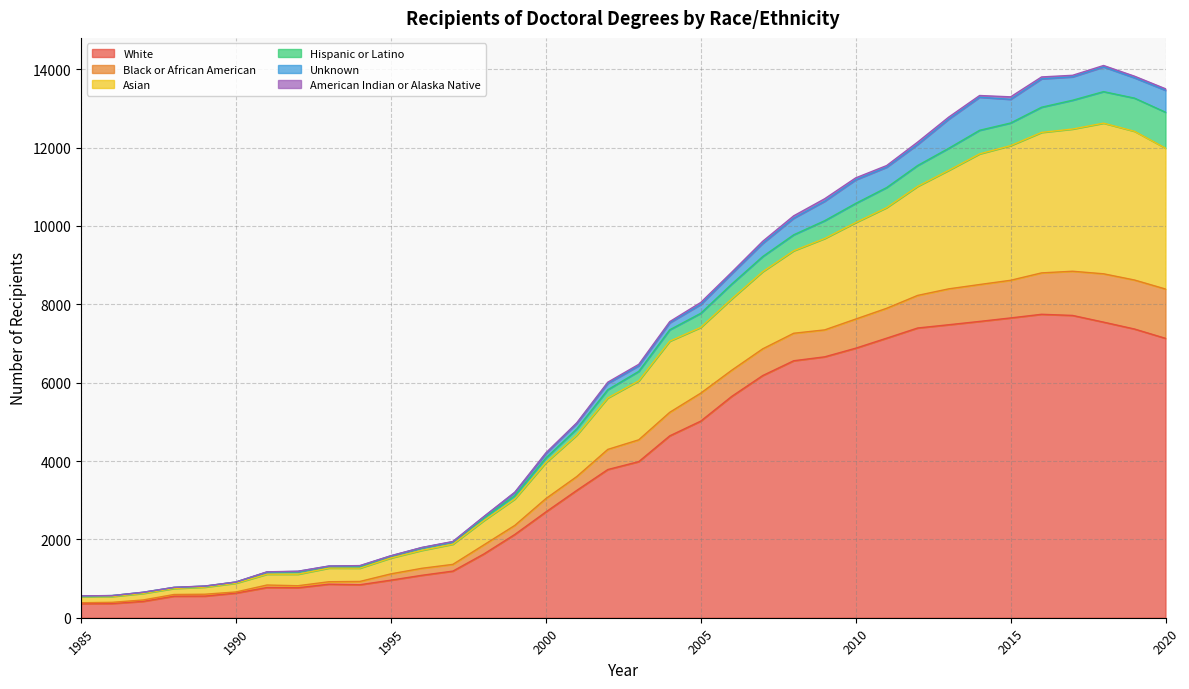

Between 2016 and 2000, which is larger?

2016